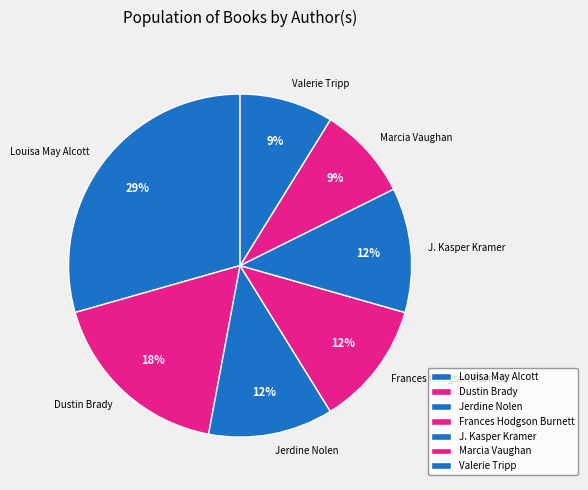

Which slice is the largest?

Louisa May Alcott